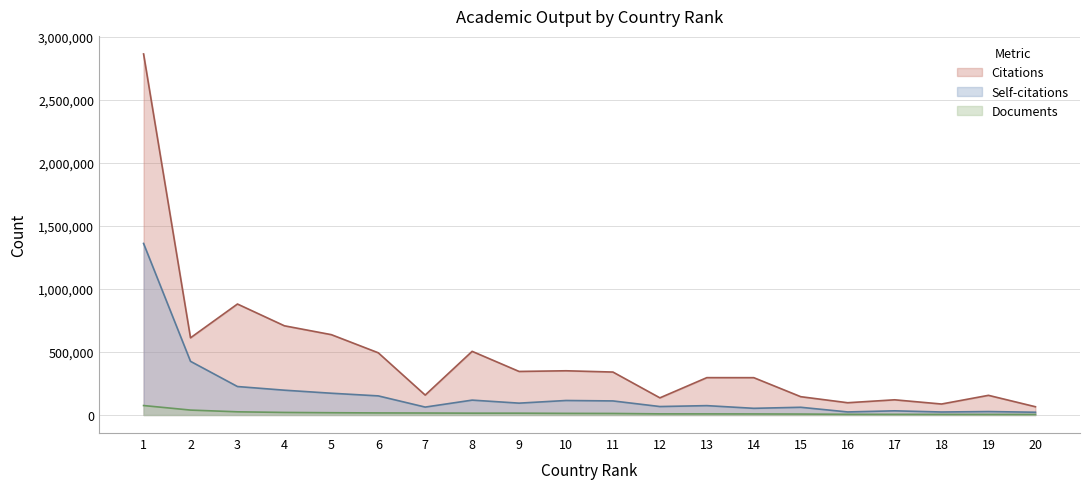

Where is the first local maximum for Citations?

3